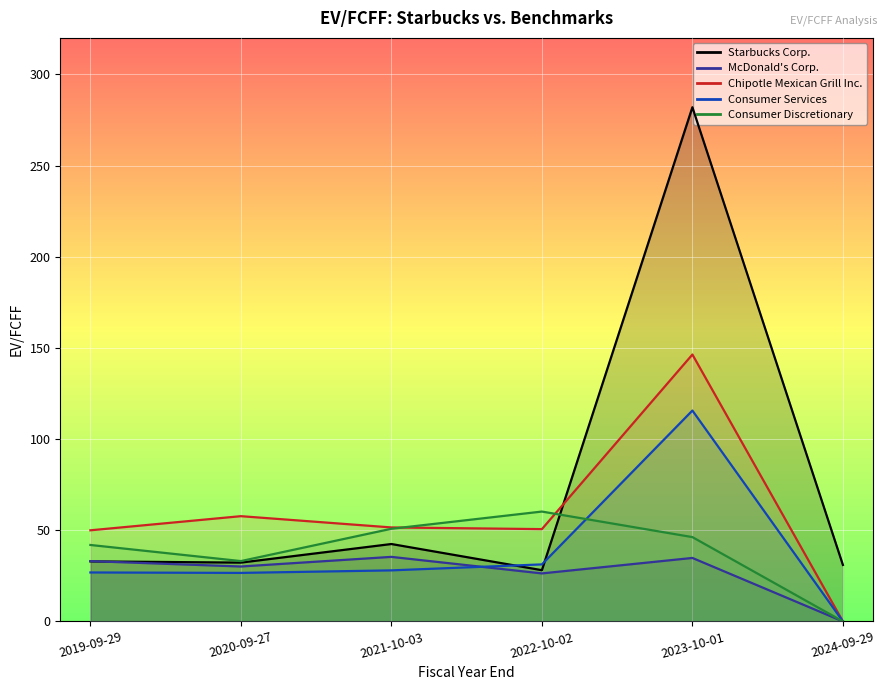

At which label is Consumer Services closest to 57?

2022-10-02